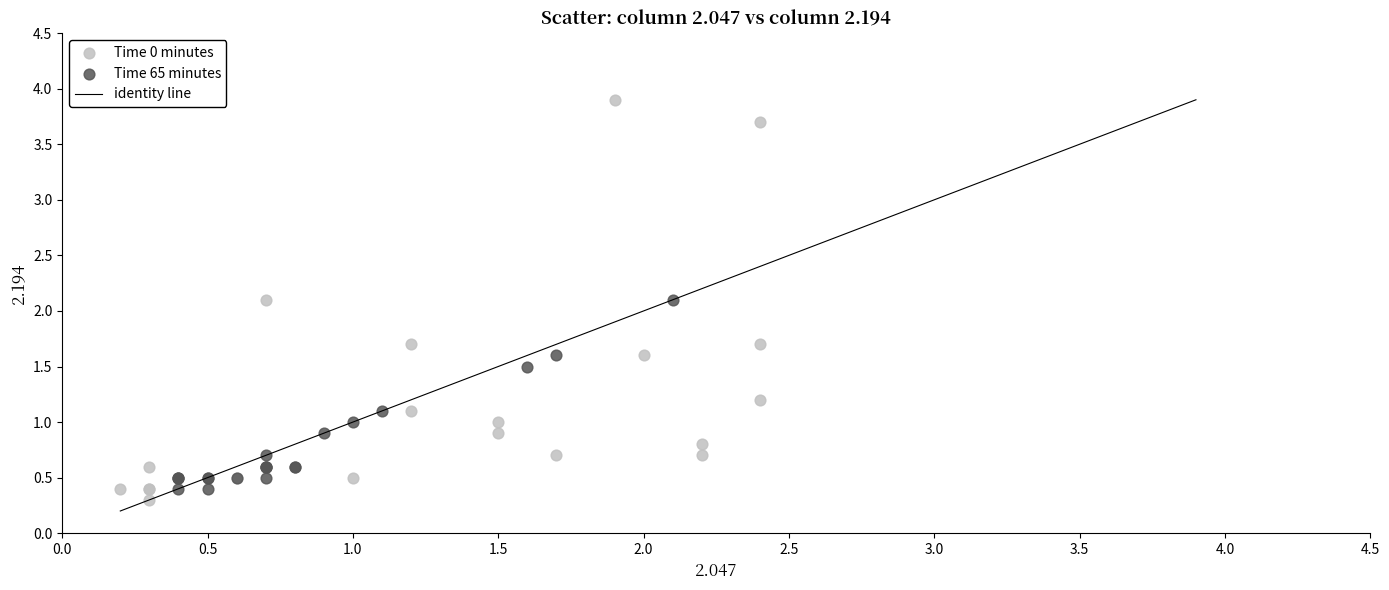

Which series contains the highest Y value?

Time 0 minutes